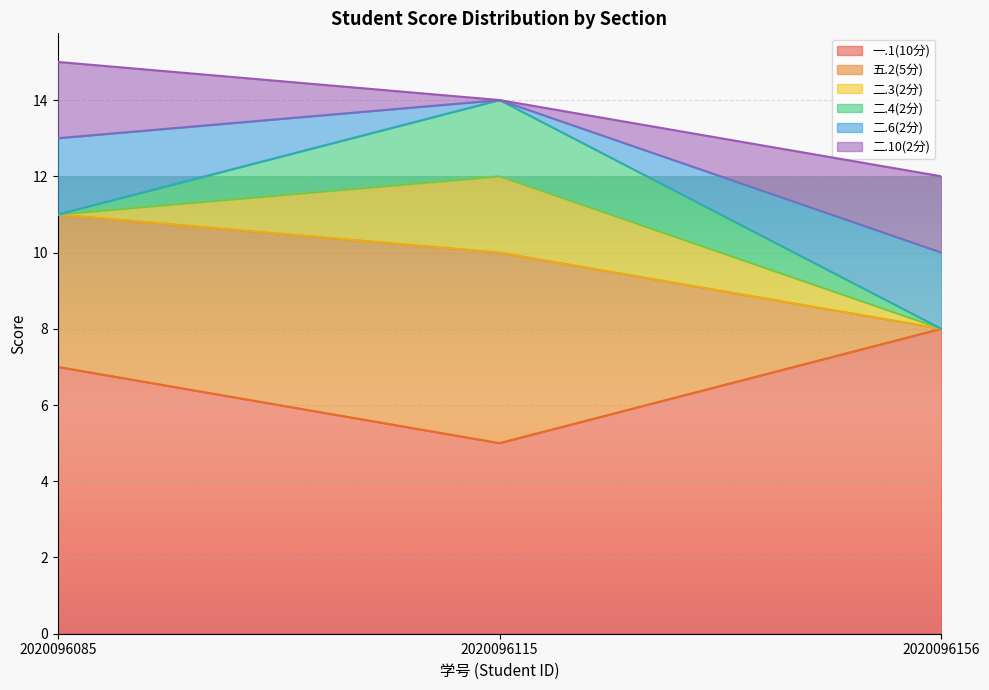

What are all the series names shown in the legend?

一.1(10分), 五.2(5分), 二.3(2分), 二.4(2分), 二.6(2分), 二.10(2分)